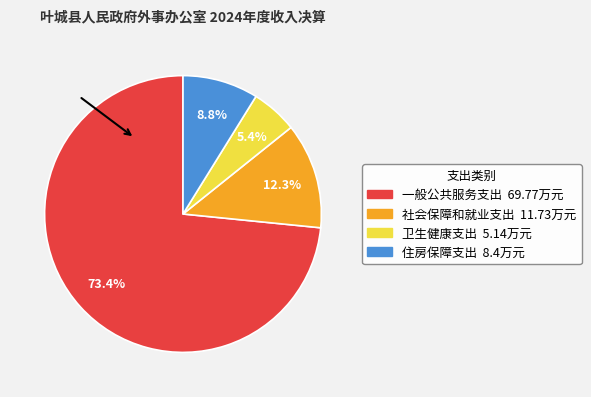

What percentage is the 住房保障支出 slice, to the nearest percent?

9%